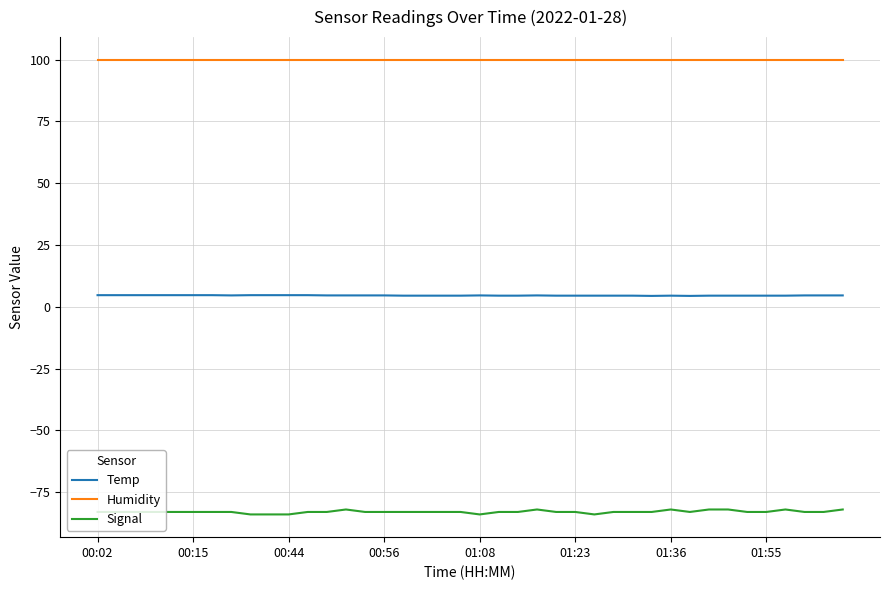

True or false: Humidity and Signal intersect in this chart.

False